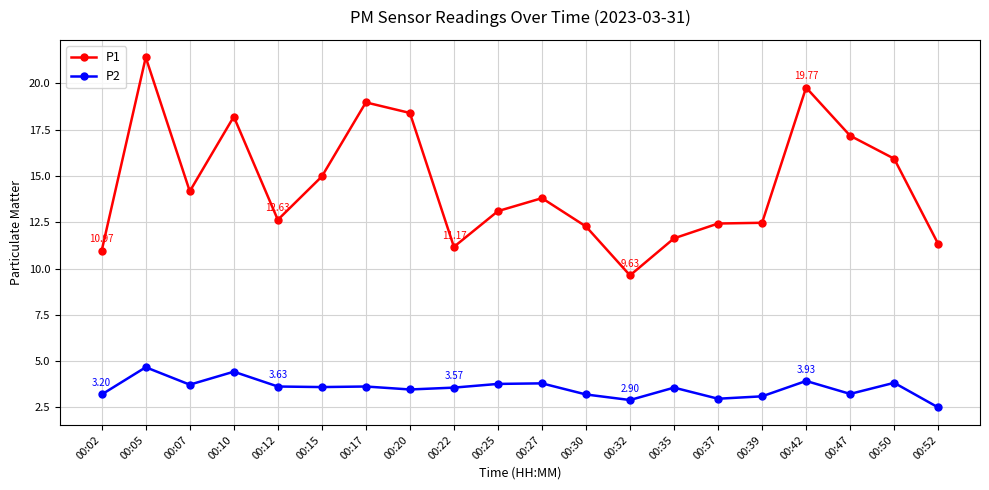

What is the difference between the second highest and second lowest values in the P2 series?

1.5